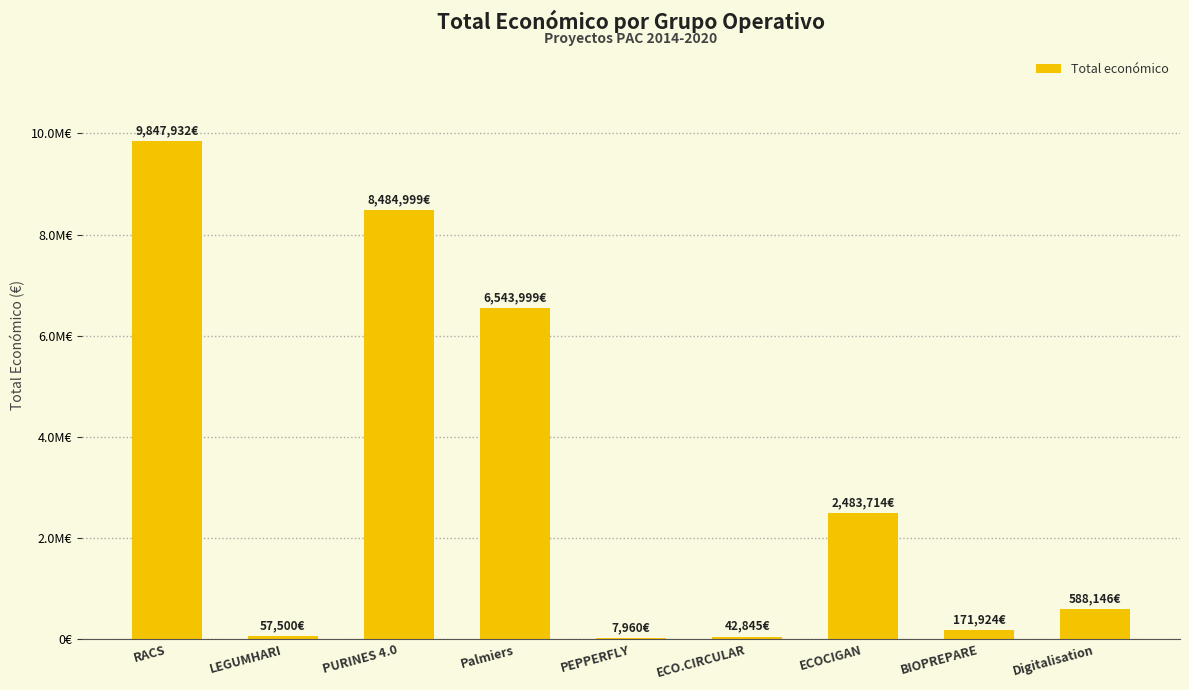

Reading left to right, list all the values displayed in this chart.

RACS=9847932	LEGUMHARI=57500	PURINES 4.0=8484999	Palmiers=6543999	PEPPERFLY=7960	ECO.CIRCULAR=42845	ECOCIGAN=2483714	BIOPREPARE=171924	Digitalisation=588146